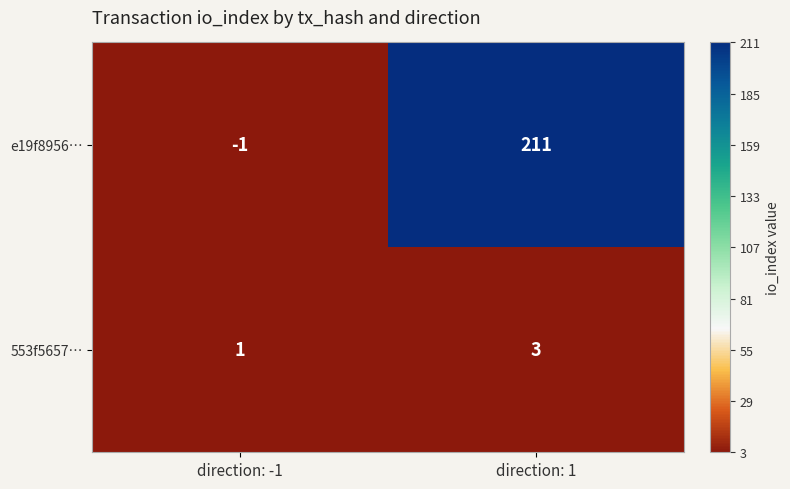

Where is 553f5657… nearest to the value 2?

direction: -1